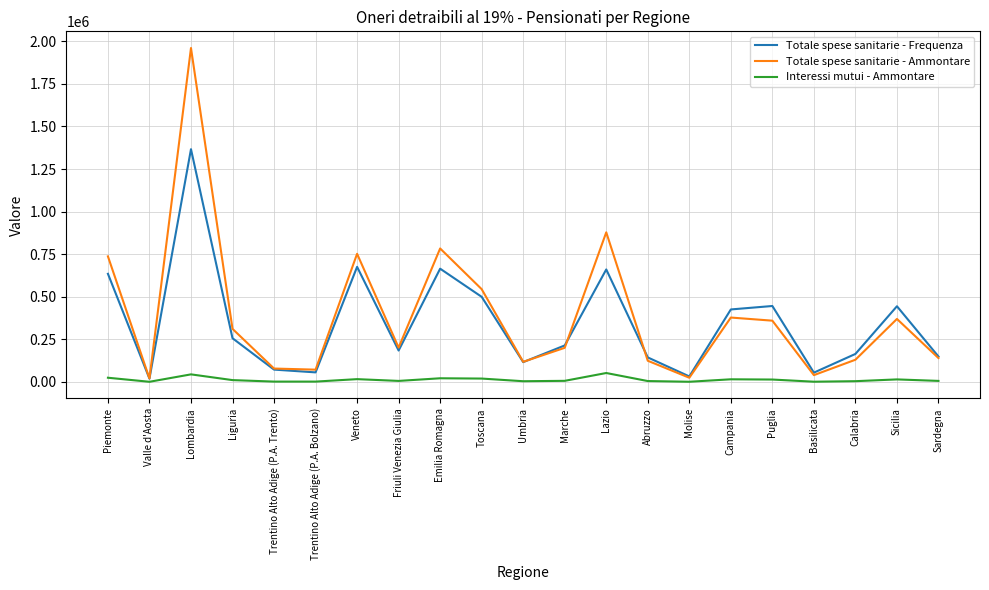

Rank the series by their maximum value, from highest to lowest.

Totale spese sanitarie - Ammontare, Totale spese sanitarie - Frequenza, Interessi mutui - Ammontare